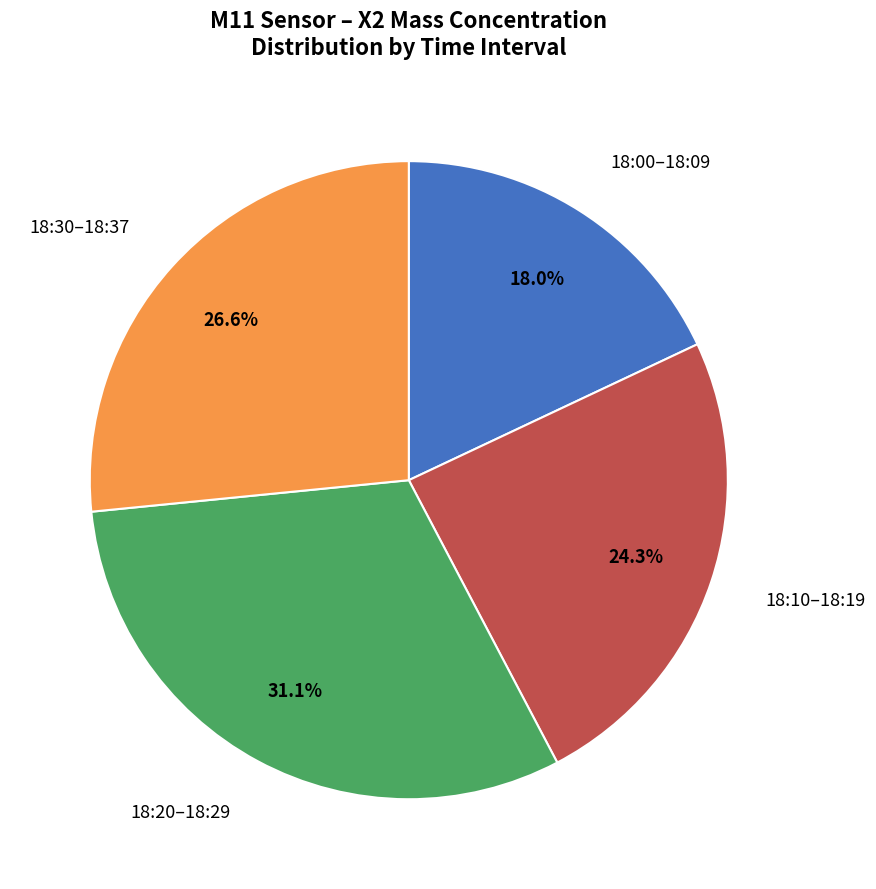

Is there any slice that represents more than half of the pie?

No